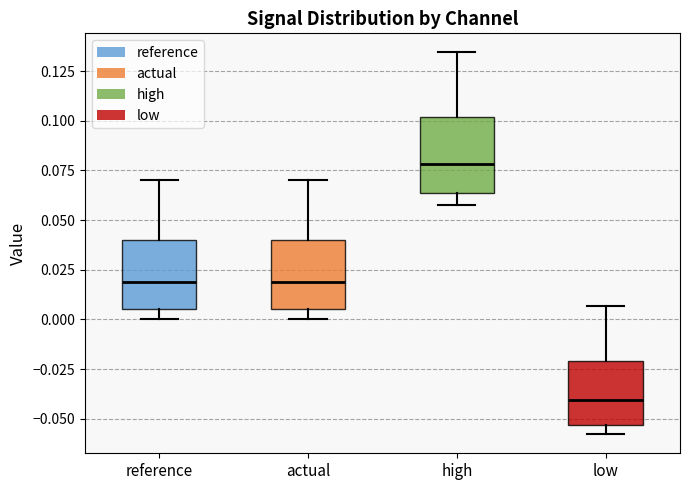

Where is the lower edge of the box for high on the y-axis? The values are not printed on the chart, so give them approximately, as read against the axis.

0.065